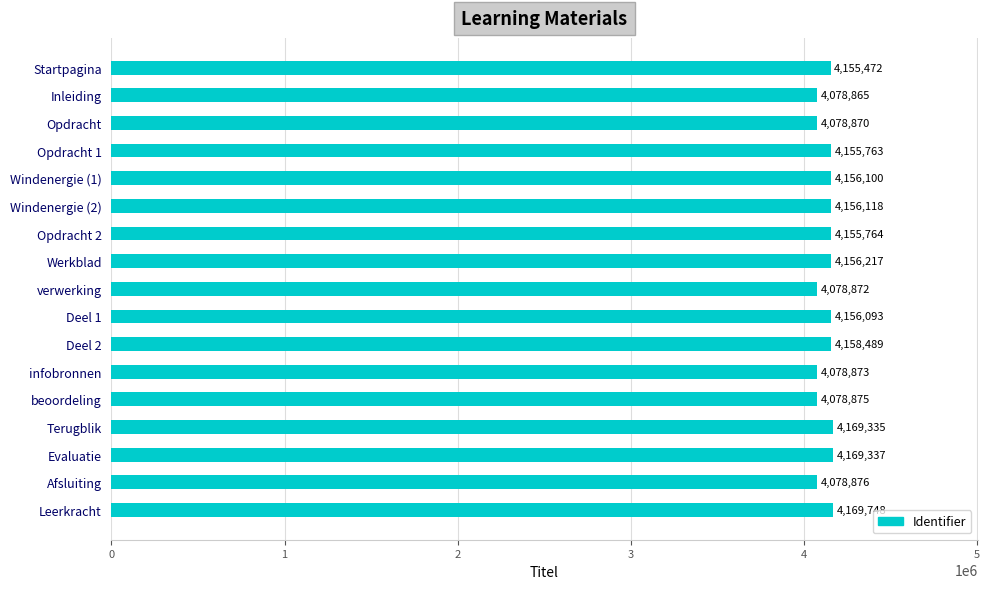

Reading bottom to top, what are all the values shown in this chart?

Leerkracht=4169748	Afsluiting=4078876	Evaluatie=4169337	Terugblik=4169335	beoordeling=4078875	infobronnen=4078873	Deel 2=4158489	Deel 1=4156093	verwerking=4078872	Werkblad=4156217	Opdracht 2=4155764	Windenergie (2)=4156118	Windenergie (1)=4156100	Opdracht 1=4155763	Opdracht=4078870	Inleiding=4078865	Startpagina=4155472